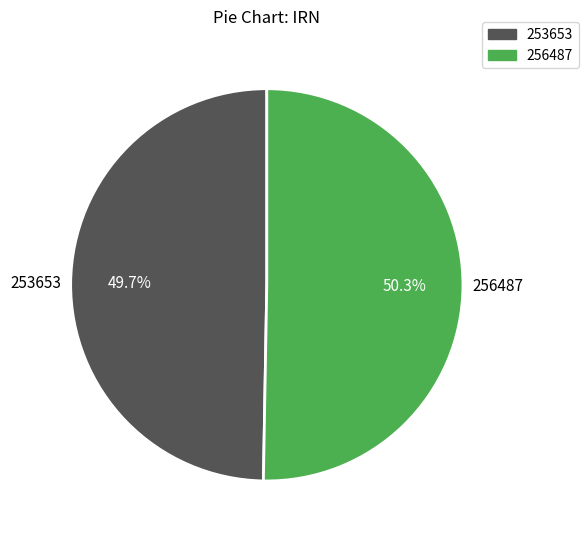

Between 253653 and 256487, which is larger?

256487